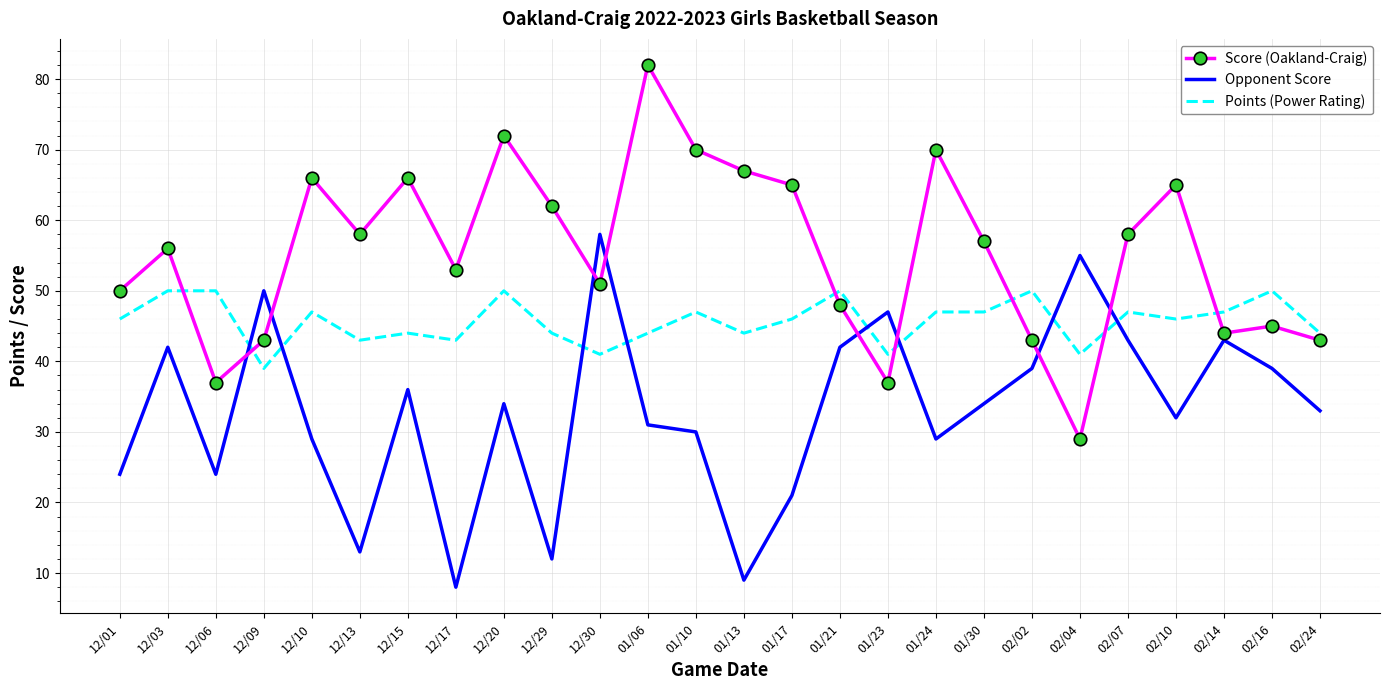

How many distinct data groups are displayed?

3